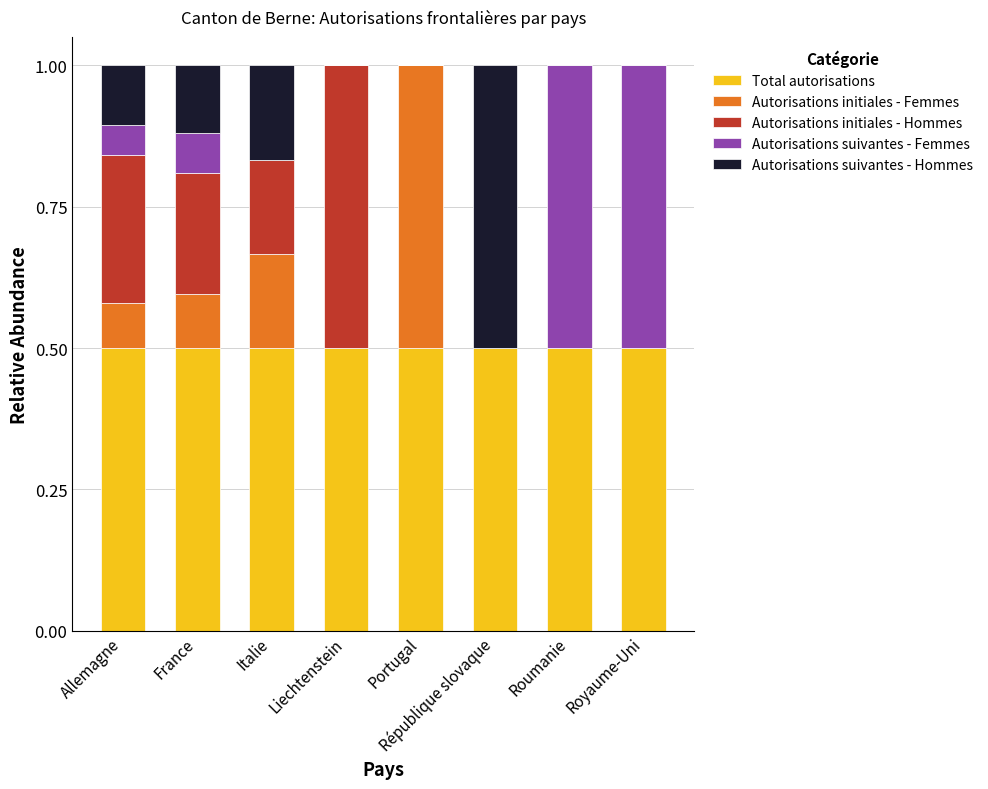

What is the total value across all series at Royaume-Uni?

1.0